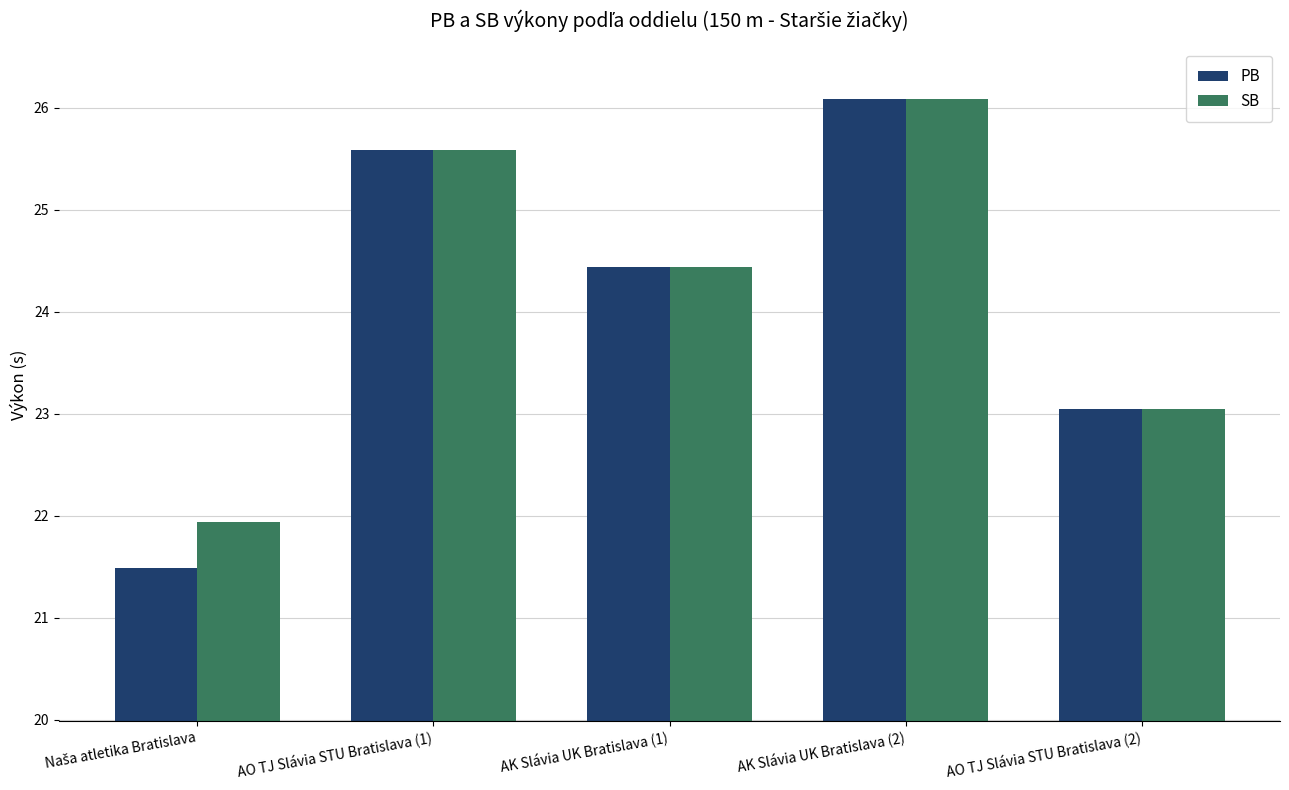

Where does the PB series first go above 24?

AO TJ Slávia STU Bratislava (1)